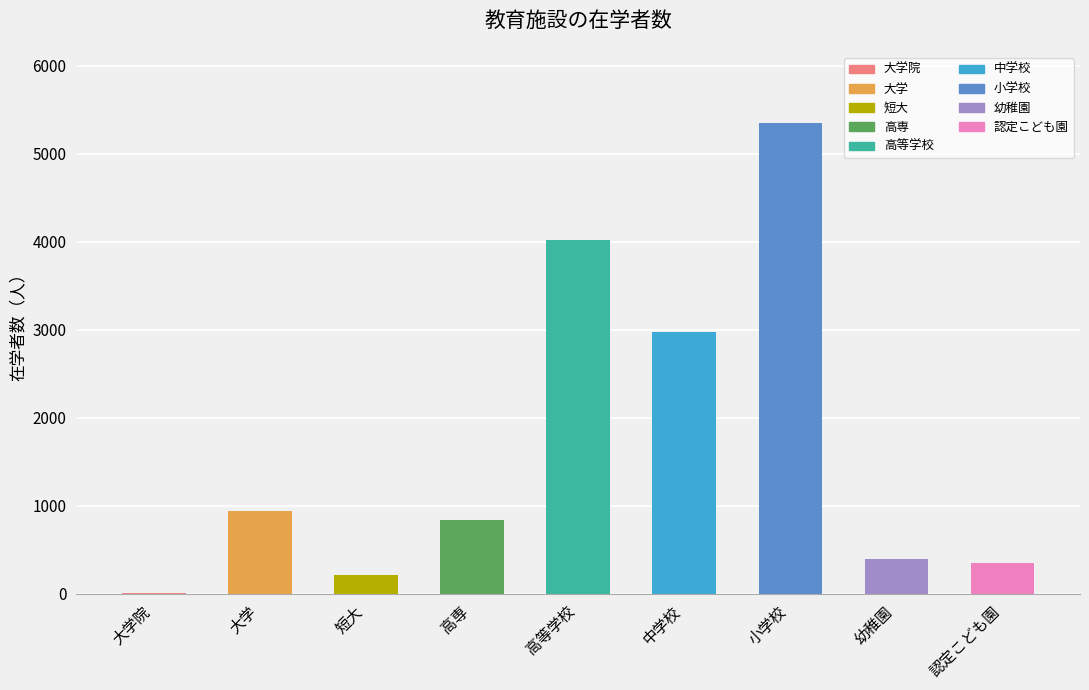

The value of 在学者数（国公立） at 幼稚園 is 350. True or false?

False